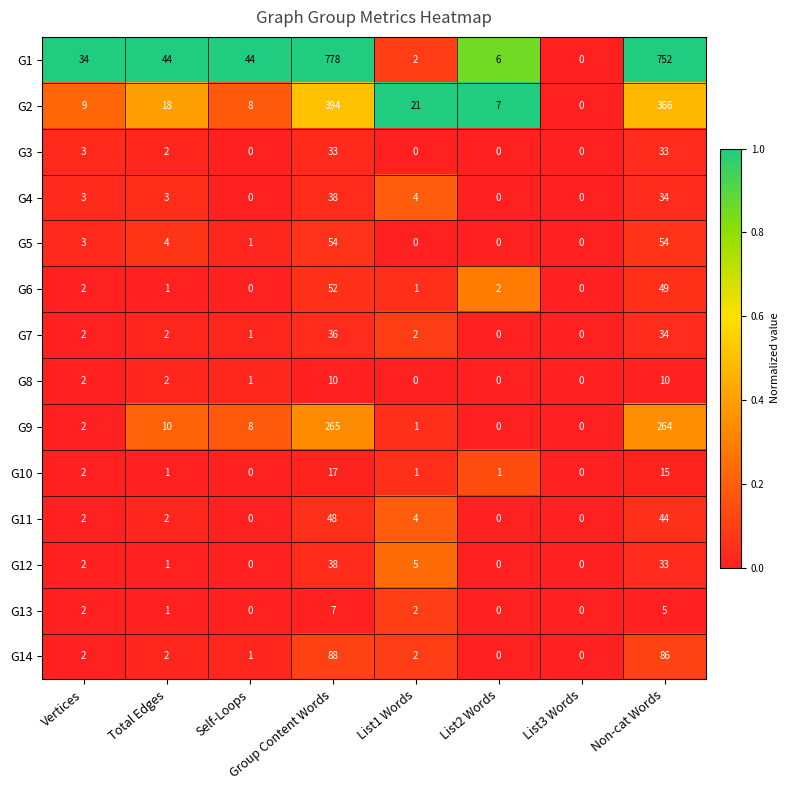

What is the maximum value shown in the chart?

778